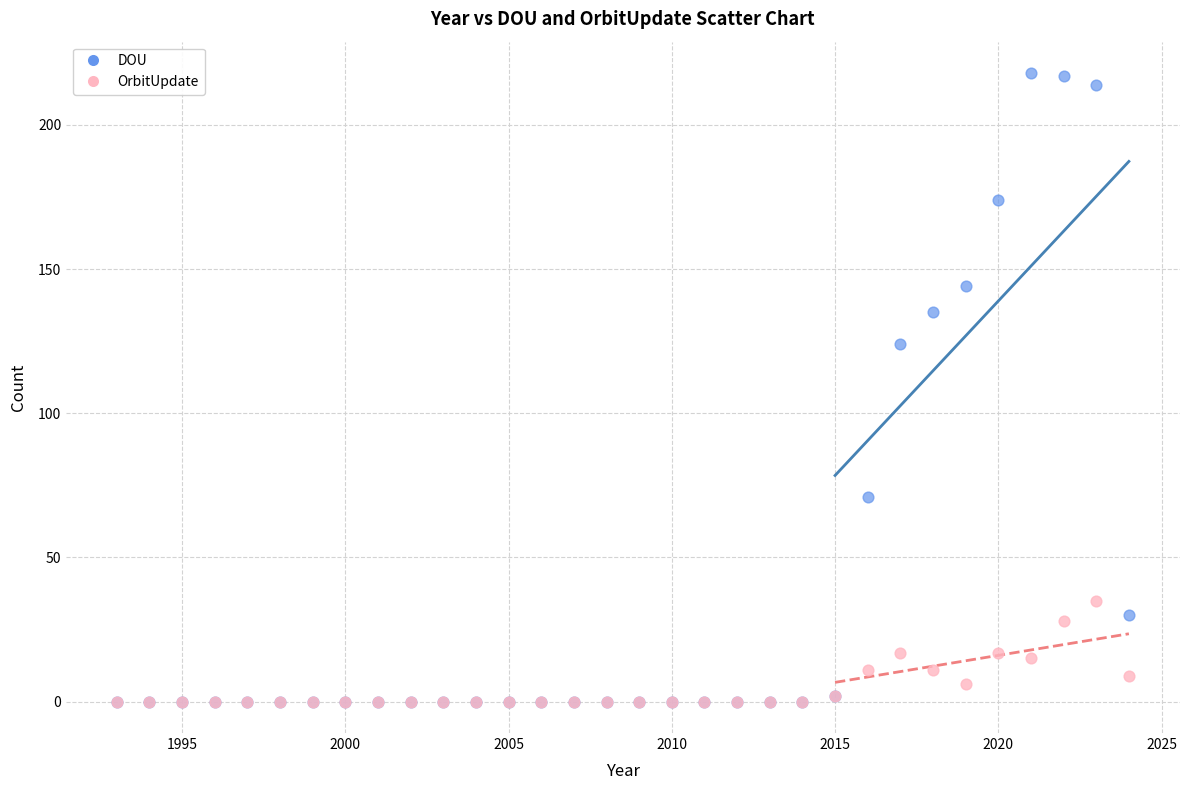

Which series has the widest spread of Y values?

DOU